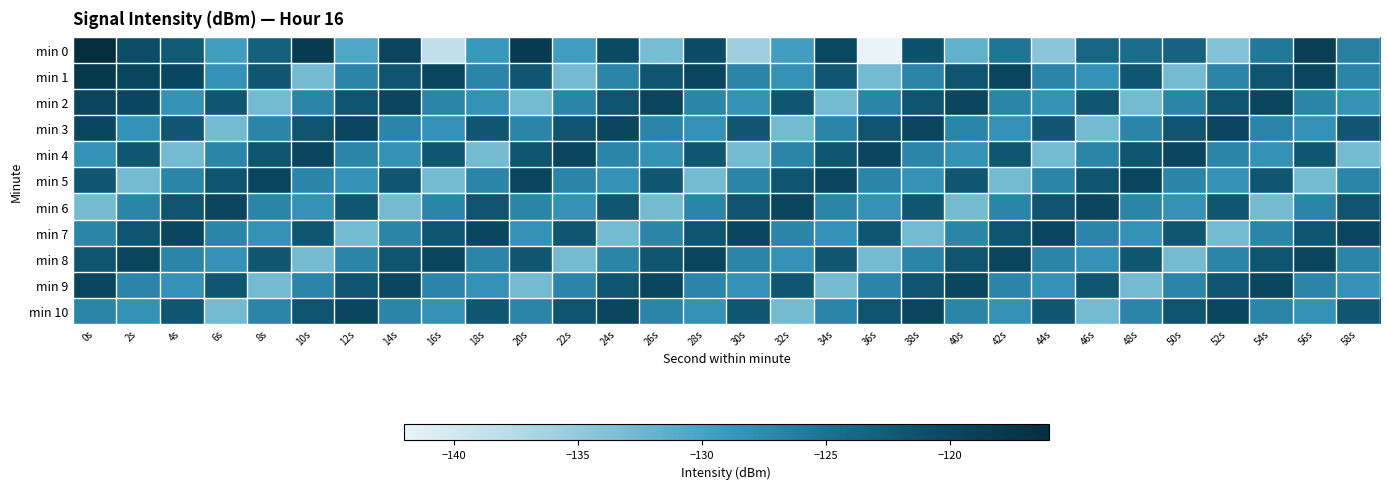

Rank the series by their maximum value, from highest to lowest.

min 0, min 1, min 2, min 3, min 4, min 5, min 6, min 7, min 8, min 9, min 10